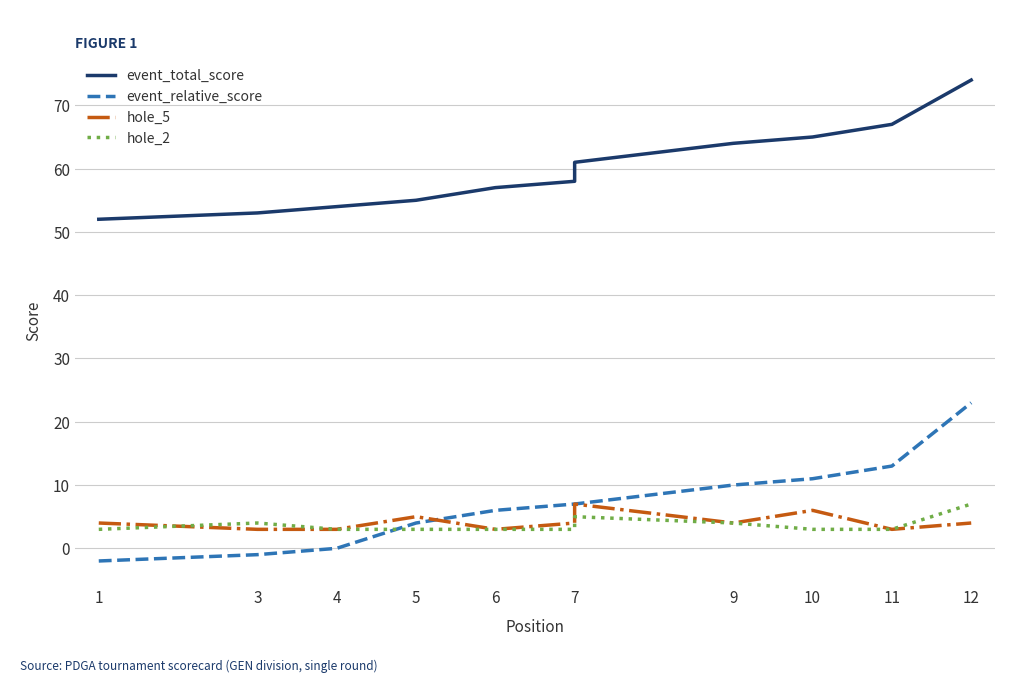

Does the chart display data point markers on the line(s)?

No